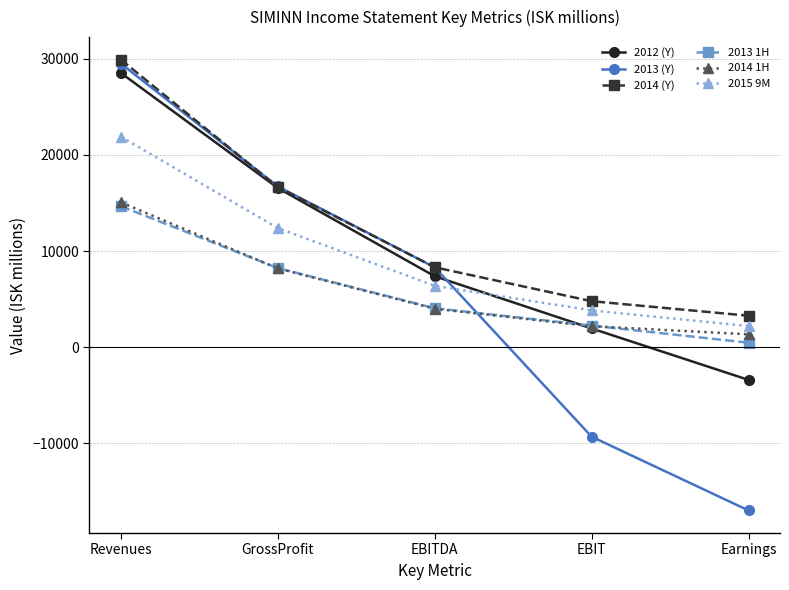

The value of 2012 (Y) at EBITDA is 7380. True or false?

True